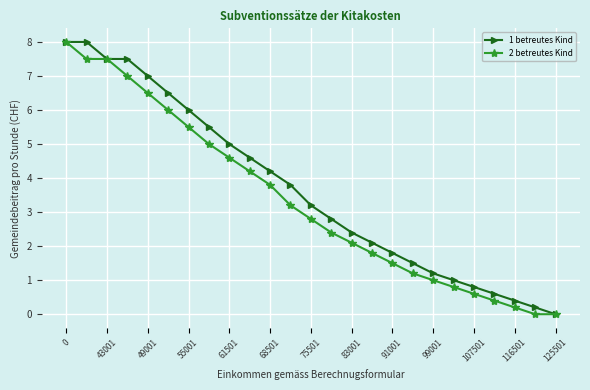

What is the value of the 1 betreutes Kind point at the 2nd from the left?

8.0